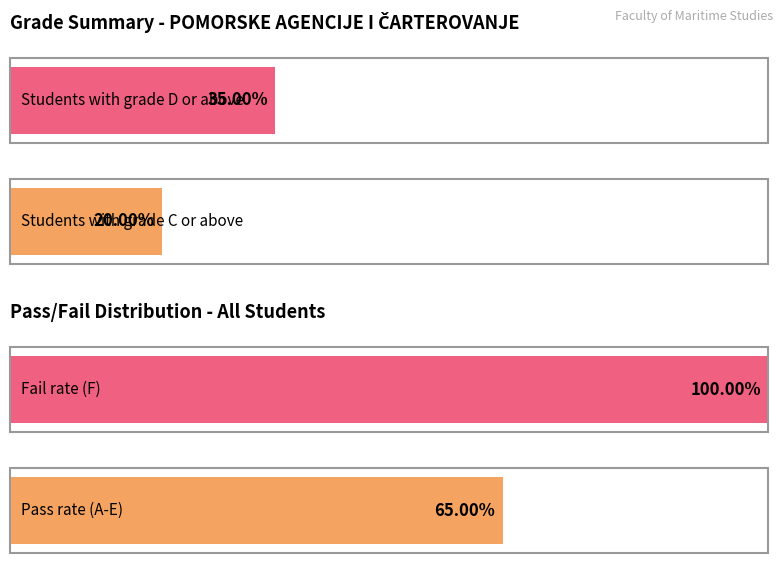

At which category does the chart reach its peak across all series?

F